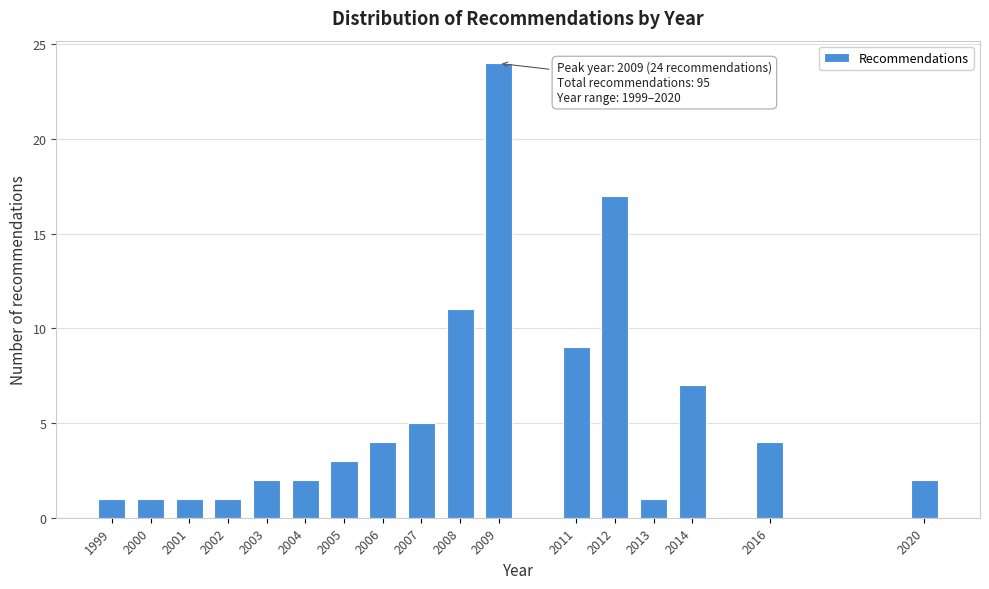

Reading left to right, what are all the values shown in this chart?

1	1	1	1	2	2	3	4	5	11	24	9	17	1	7	4	2